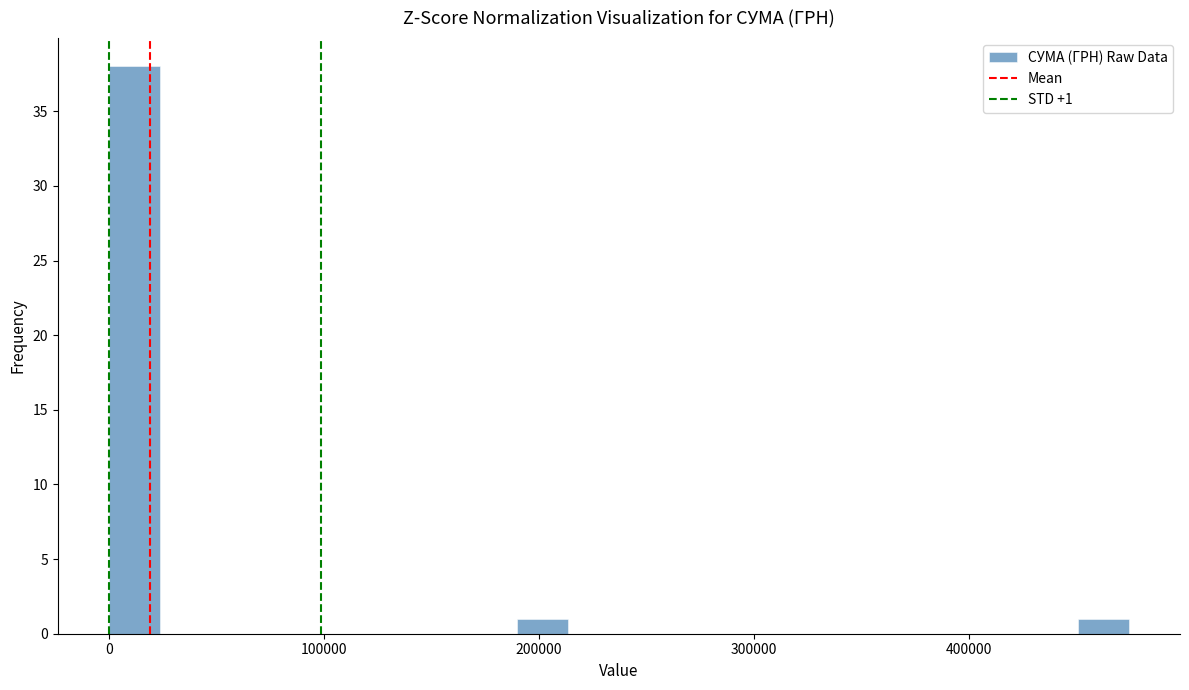

Read against the x-axis, roughly where is the centre of the tallest bar?

10000